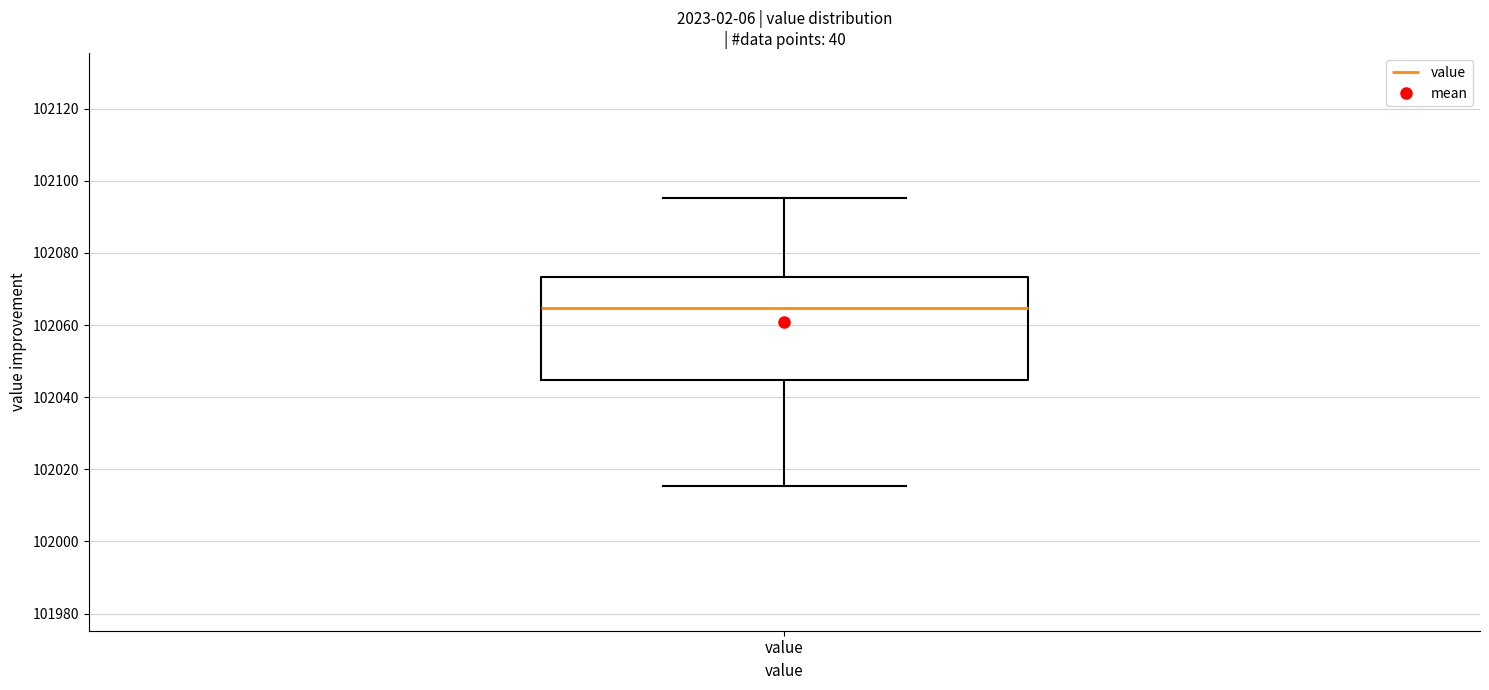

Where does the median line of the box for value sit on the y-axis? The values are not printed on the chart, so give them approximately, as read against the axis.

102064